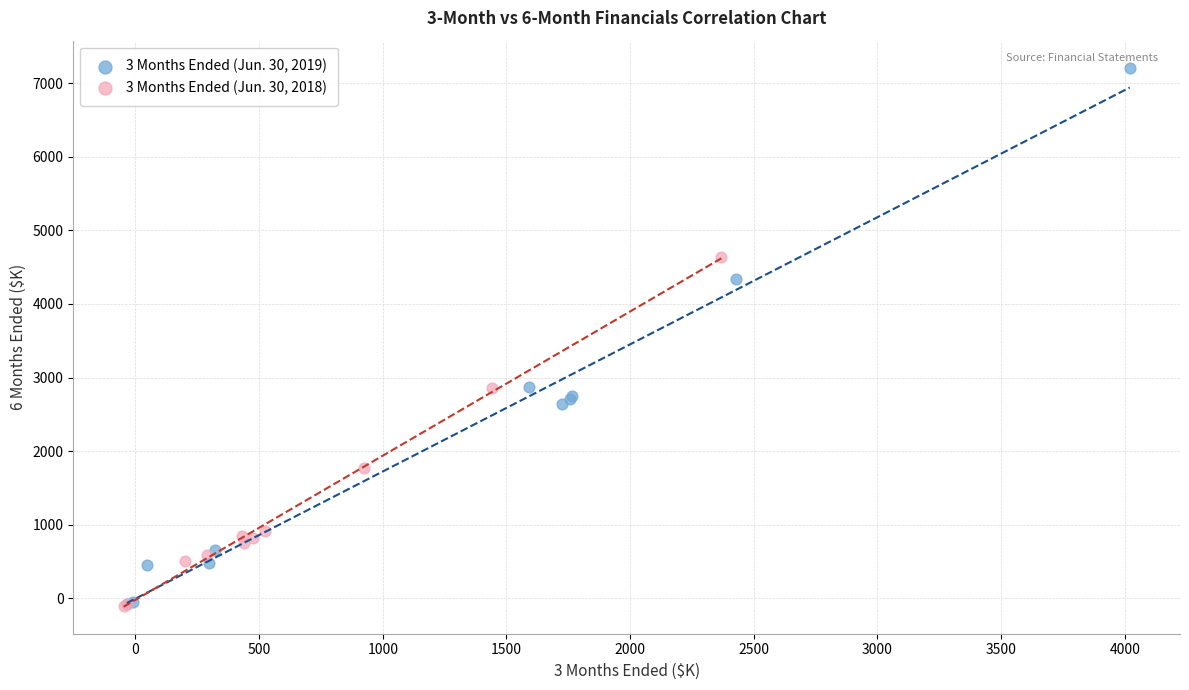

Which series reaches the maximum Y coordinate?

3 Months Ended (Jun. 30, 2019)